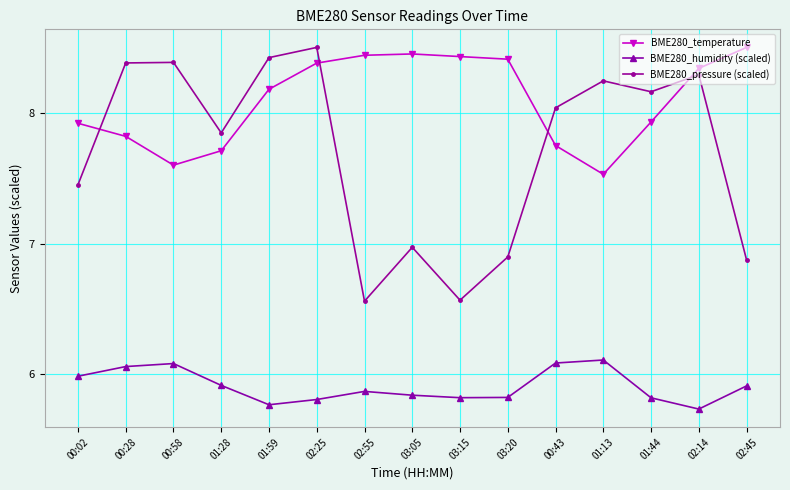

At which label does BME280_temperature first exceed 8?

01:59